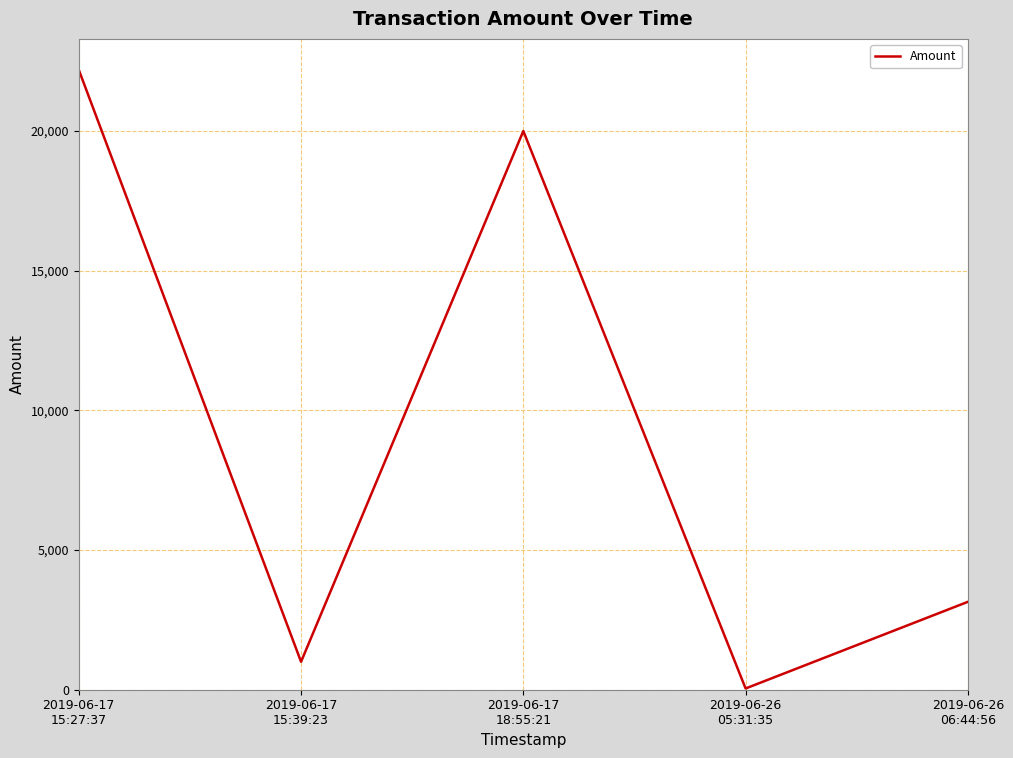

True or false: there are more than 0 points higher than both neighbors.

True